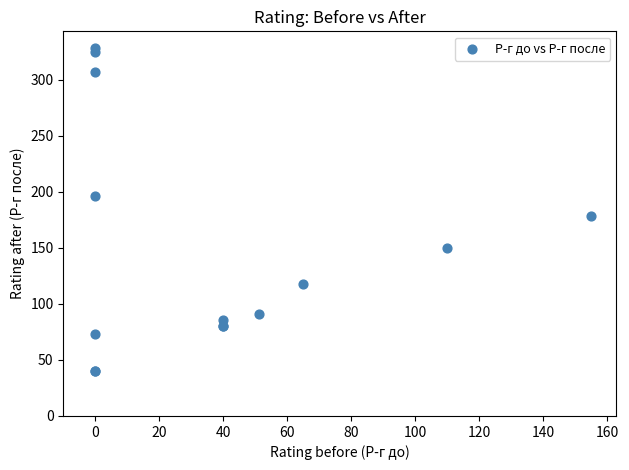

What Y value in the scatter plot is closest to 184?

179